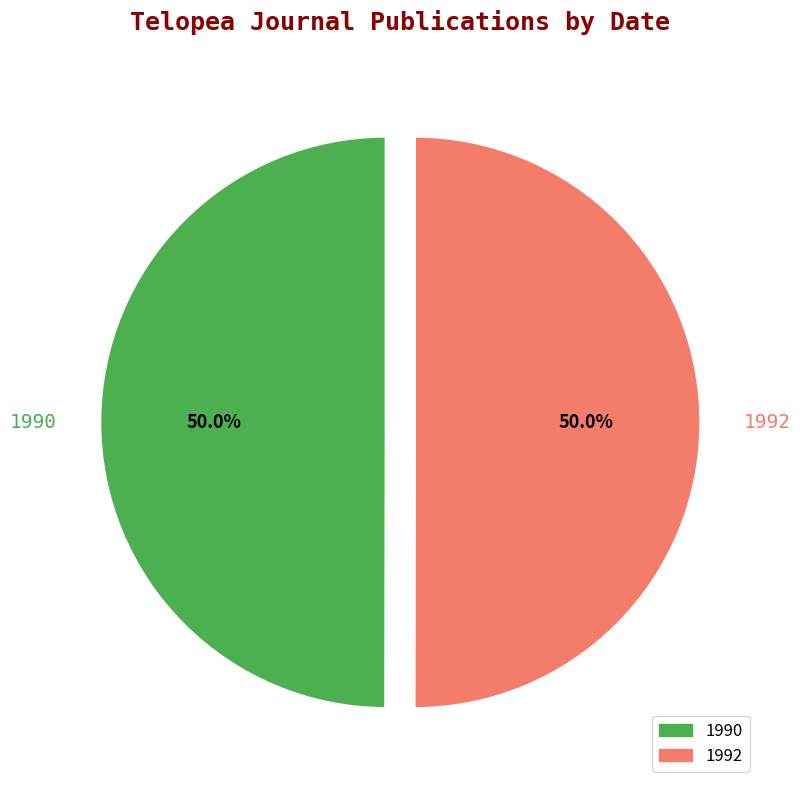

Combined, what portion of the pie is 1992 and 1990?

100.0%